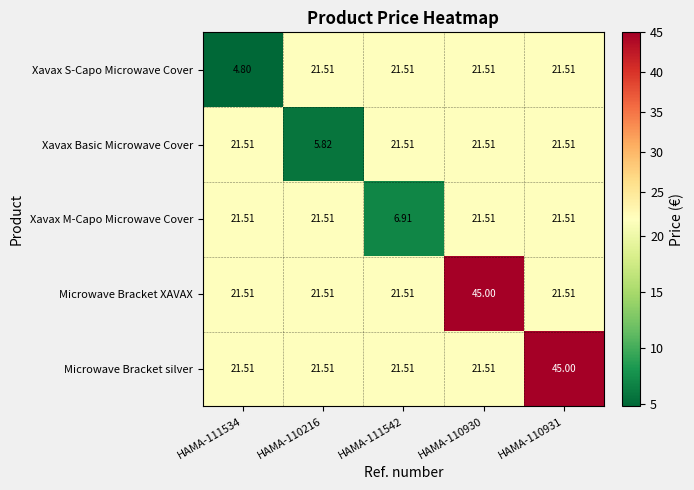

Is the value of Microwave Bracket XAVAX at HAMA-110930 greater than the value of Xavax S-Capo Microwave Cover at HAMA-111534?

Yes